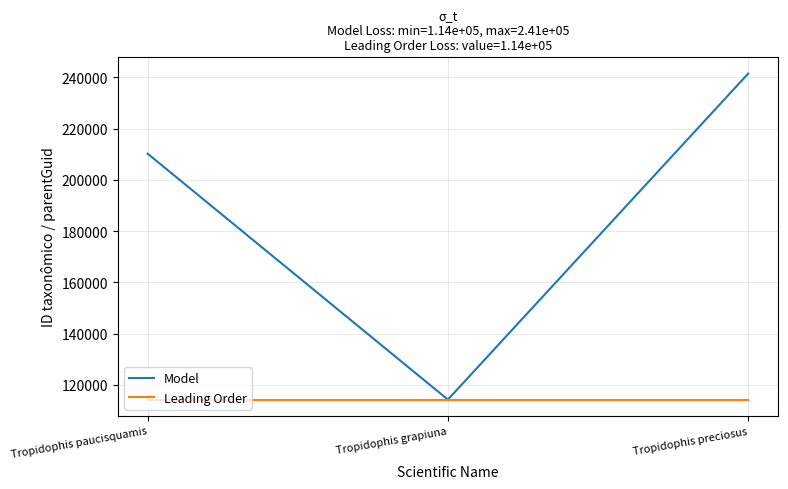

Rank the categories by Model value from lowest to highest.

Tropidophis grapiuna, Tropidophis paucisquamis, Tropidophis preciosus